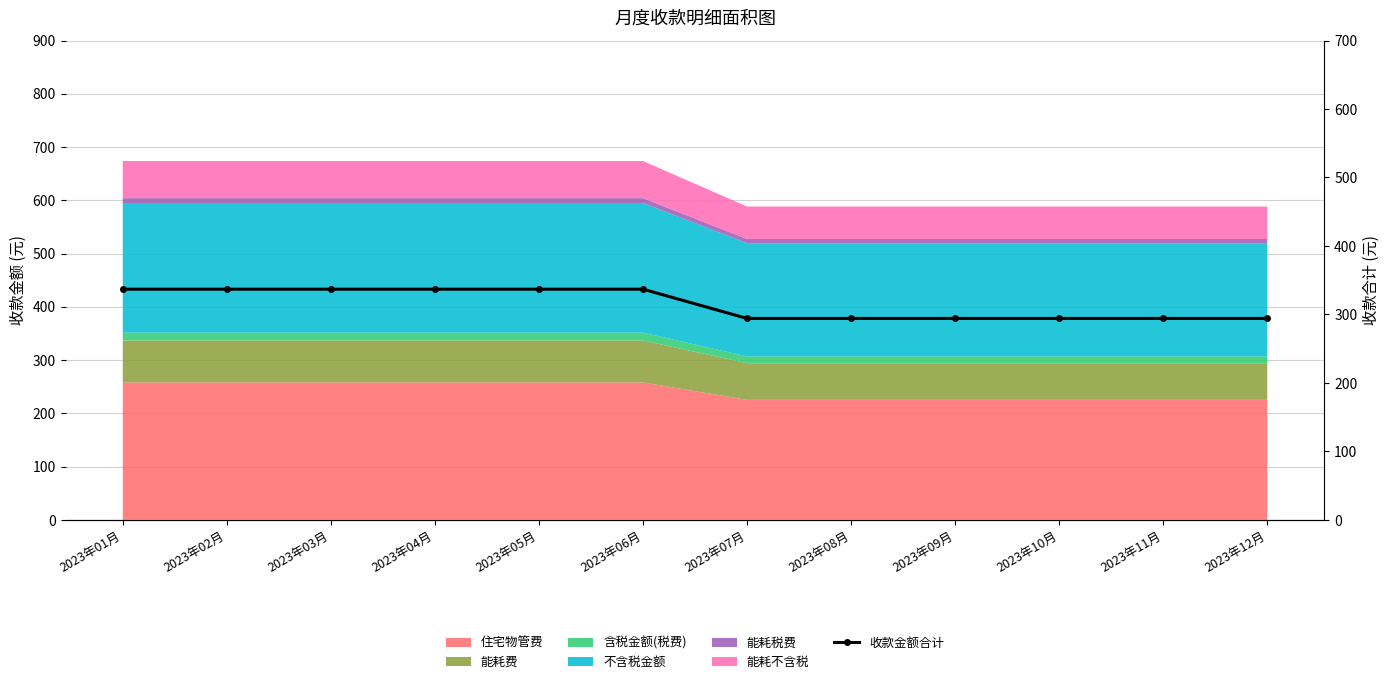

Approximately how many times larger is the value at 2023年09月 compared to 2023年02月?

0.9